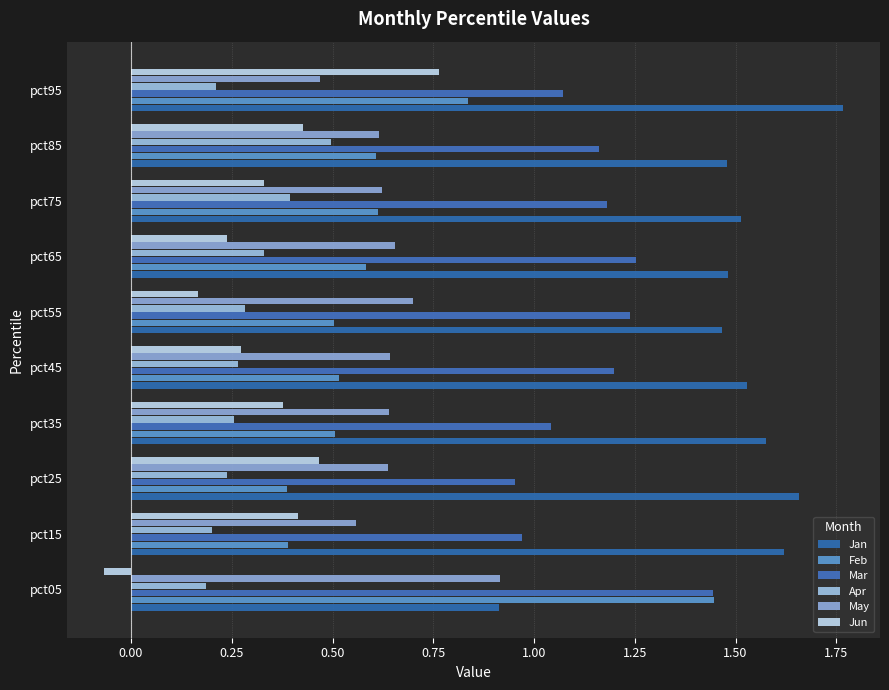

Is it true that Feb equals 0.5 at pct35?

True